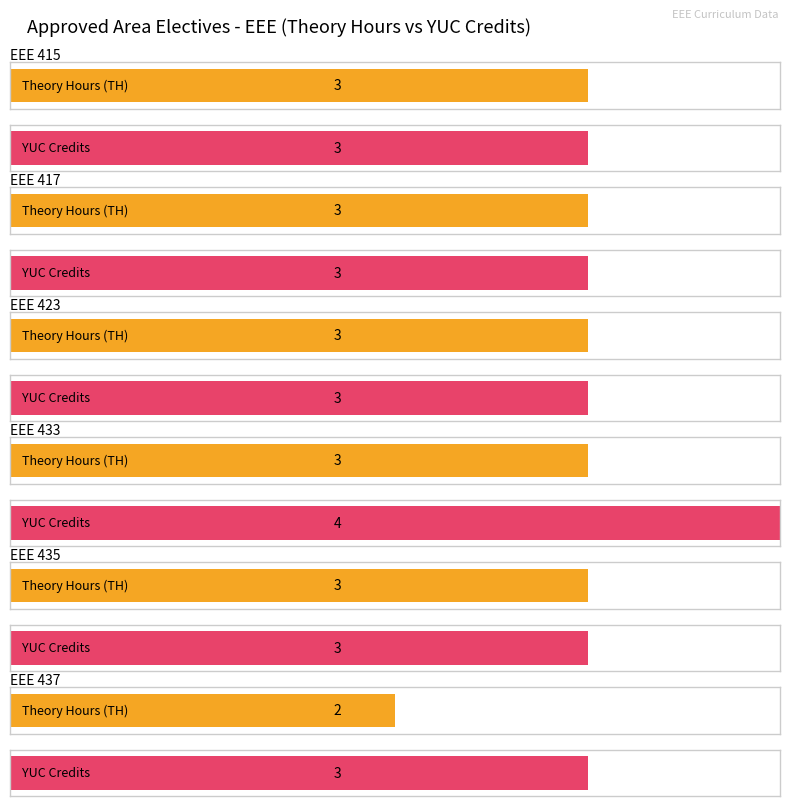

What is the value of the YUC bar at the 4th from the left?

4